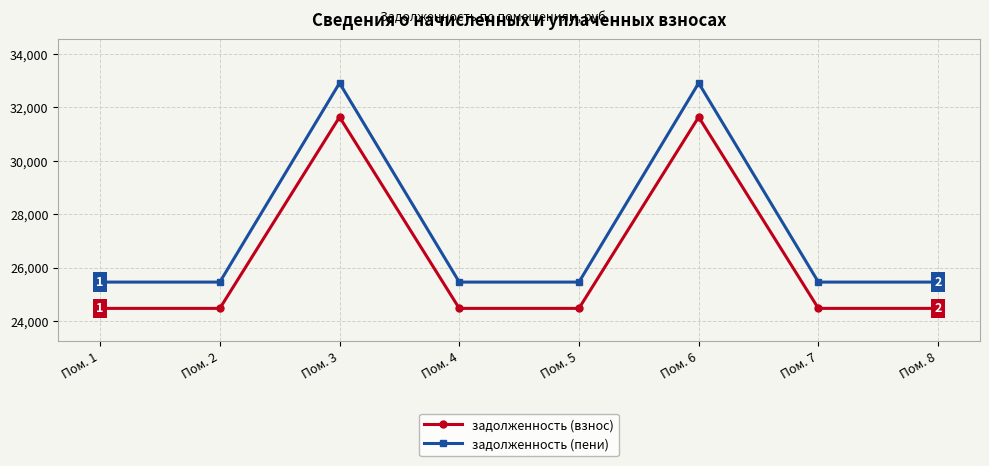

How many lines are shown in the chart?

2